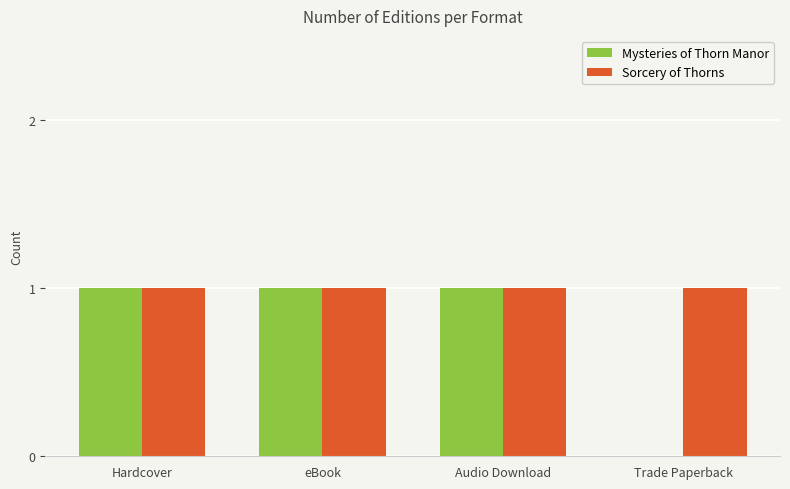

What is the average value of the Mysteries of Thorn Manor series?

1